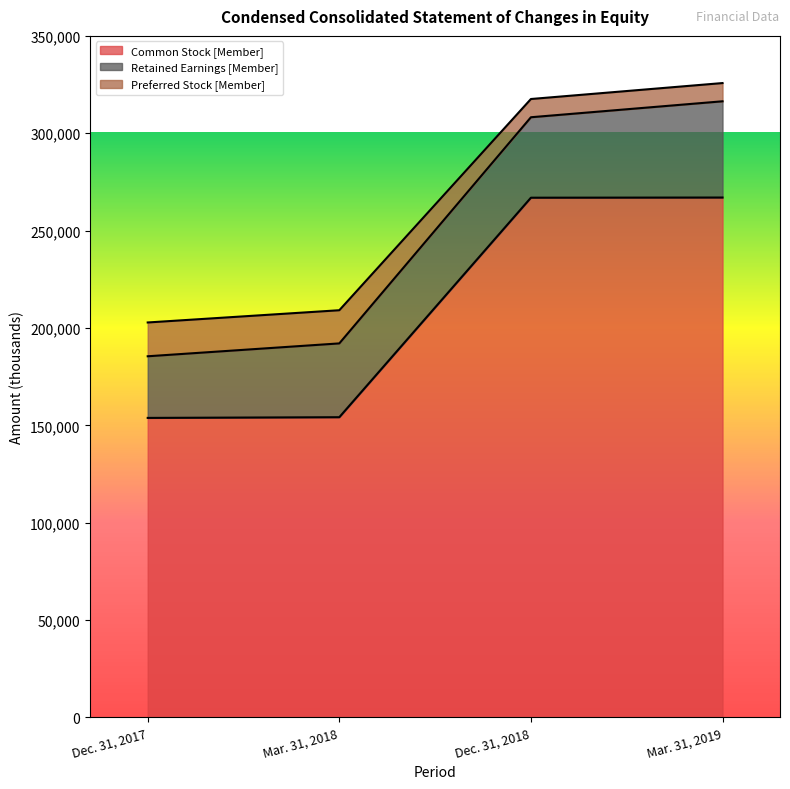

What is the total value across all series at Mar. 31, 2019?

325775